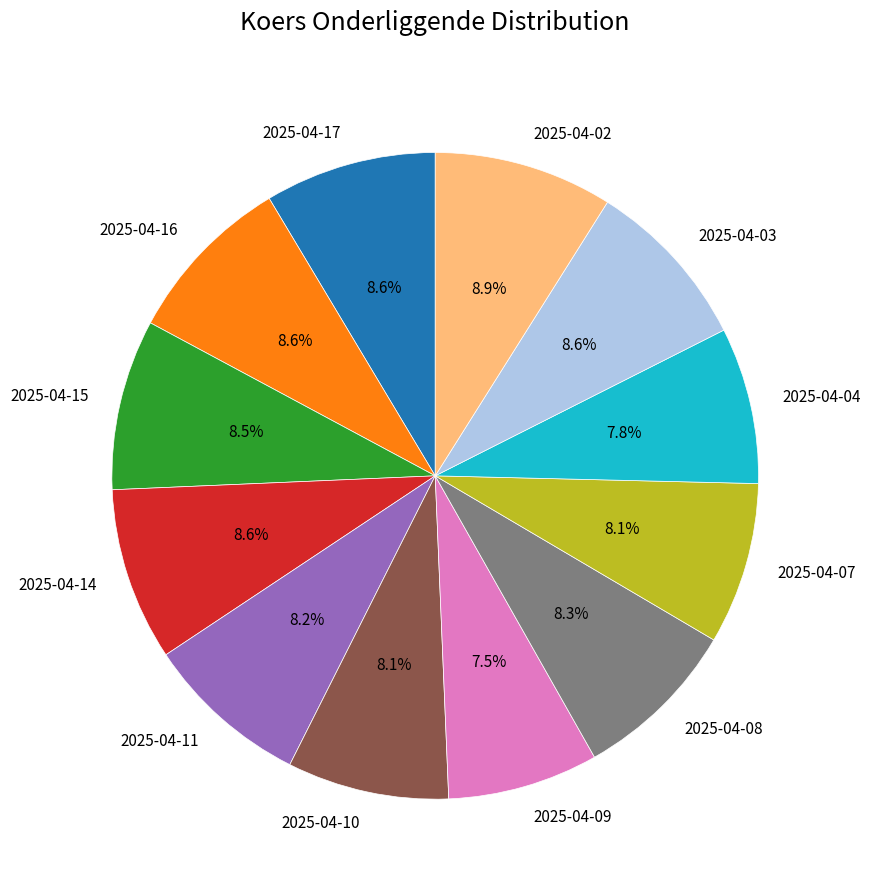

What percentage is NOT represented by 2025-04-11?

91.8%